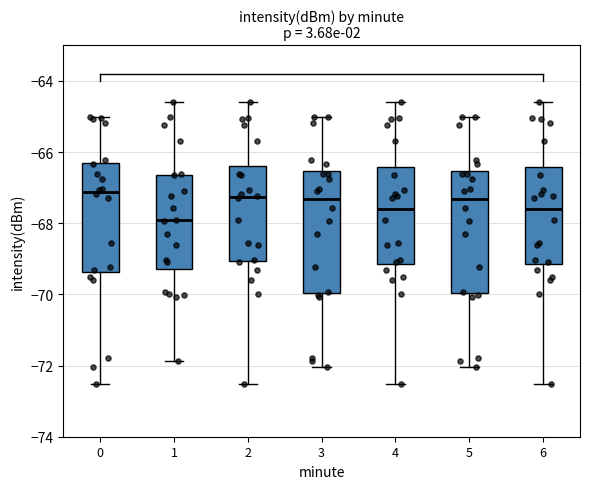

Reading left to right, read every box against the y-axis: the position of its median line, the range the box covers, and the ends of its whiskers. The values are not printed on the chart, so give them approximately, as read against the axis.

0: median -67.2, box -69.4 to -66.4, whiskers -72.6 to -65.0
1: median -68.0, box -69.2 to -66.6, whiskers -71.8 to -64.6
2: median -67.2, box -69.0 to -66.4, whiskers -72.6 to -64.6
3: median -67.4, box -70.0 to -66.6, whiskers -72.0 to -65.0
4: median -67.6, box -69.2 to -66.4, whiskers -72.6 to -64.6
5: median -67.4, box -70.0 to -66.6, whiskers -72.0 to -65.0
6: median -67.6, box -69.2 to -66.4, whiskers -72.6 to -64.6